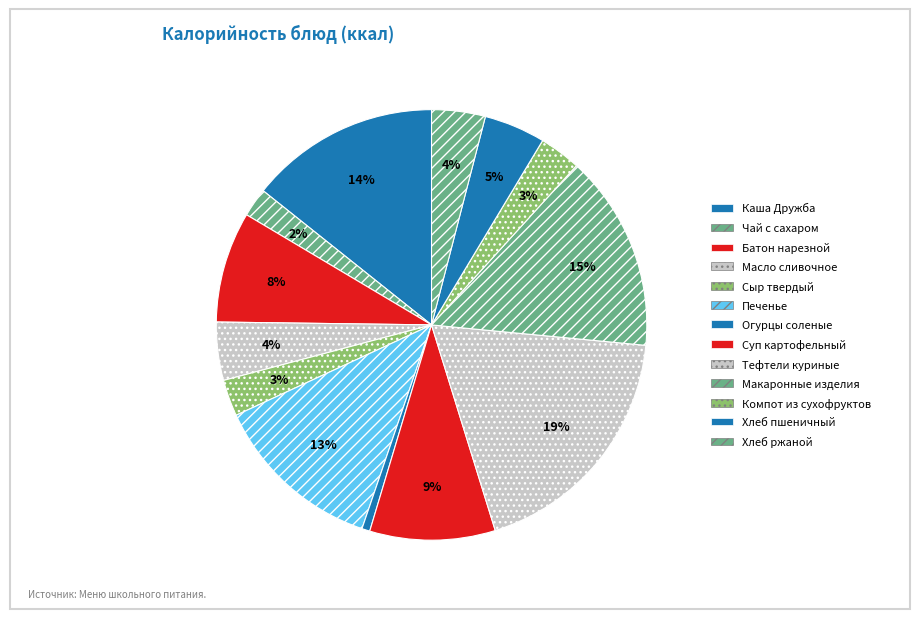

The Батон нарезной slice represents 8% of the pie. True or false?

True